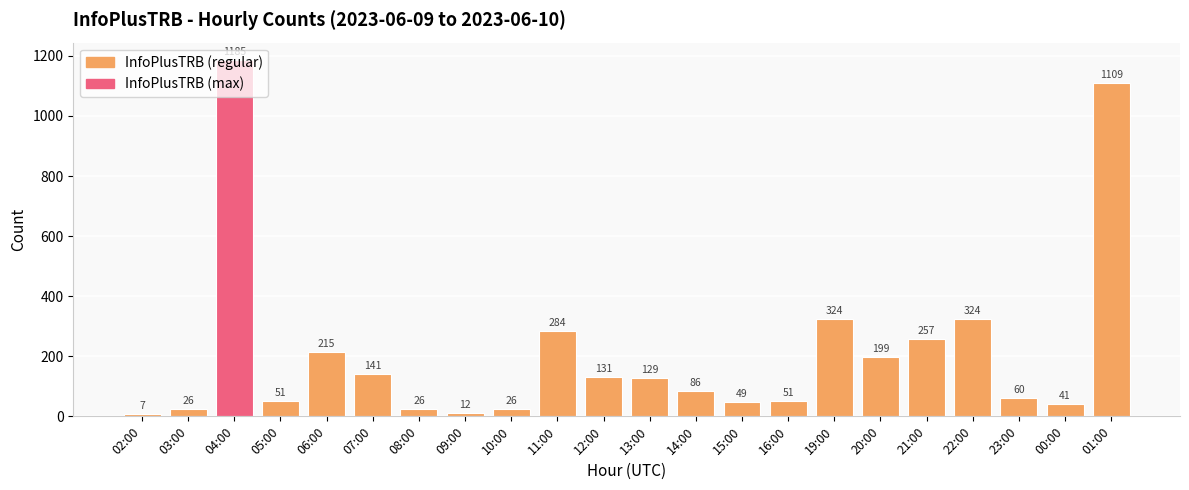

The value at 00:00 is 41. True or false?

True